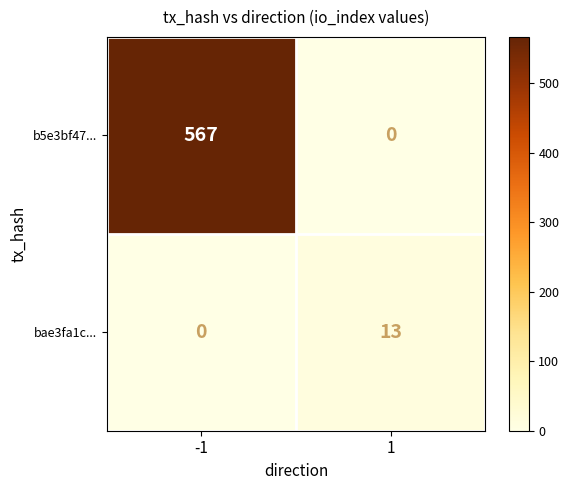

Is it true that b5e3bf47... equals 262 at -1?

False